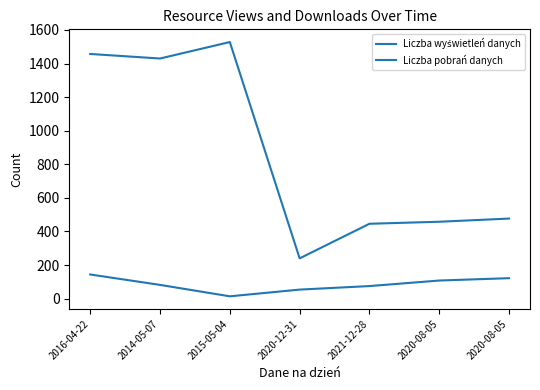

True or false: Liczba wyświetleń danych and Liczba pobrań danych cross at least once.

False